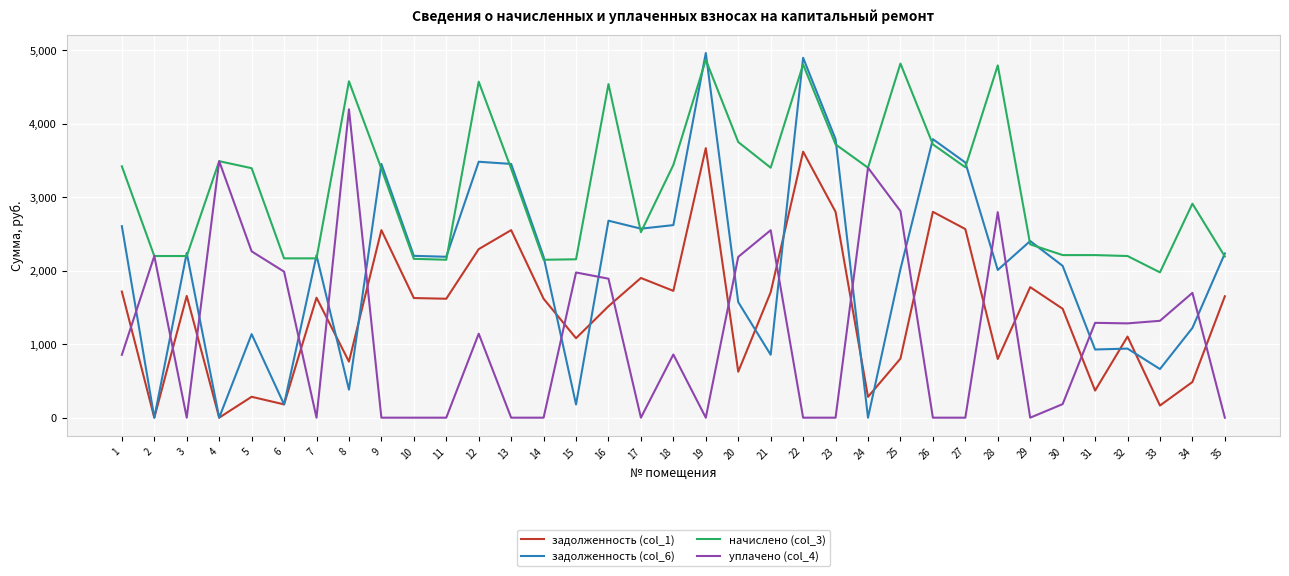

What is the difference between the maximum and second lowest values in the уплачено (col_4) series?

4197.6